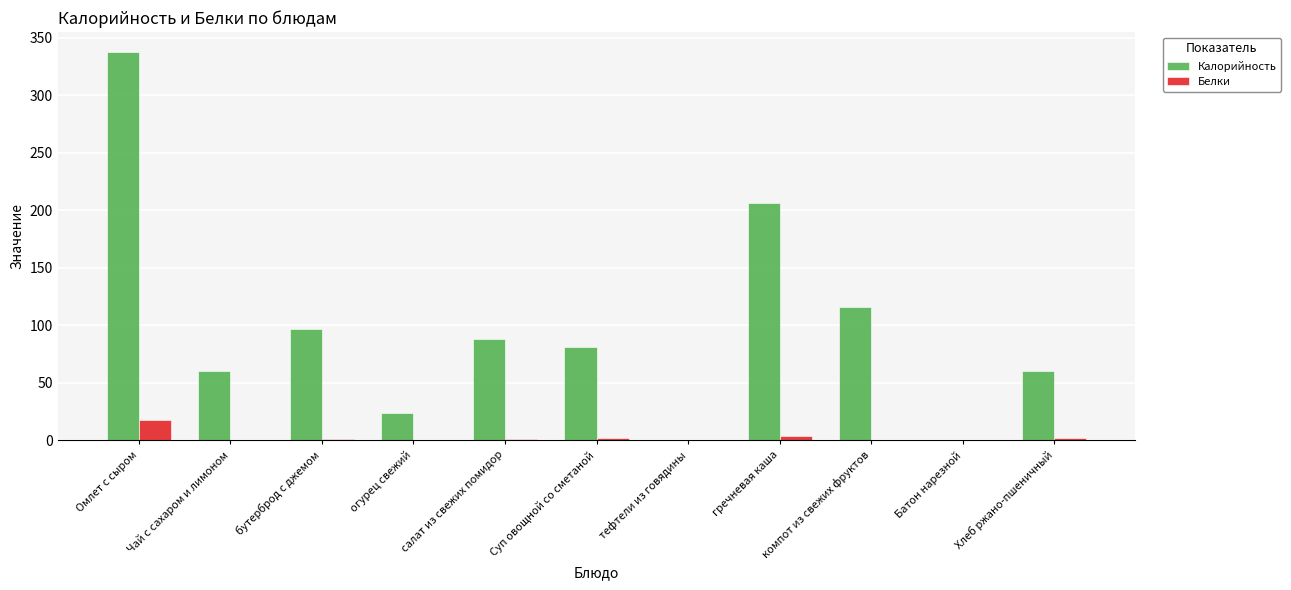

What is the sum of all Белки values?

29.7